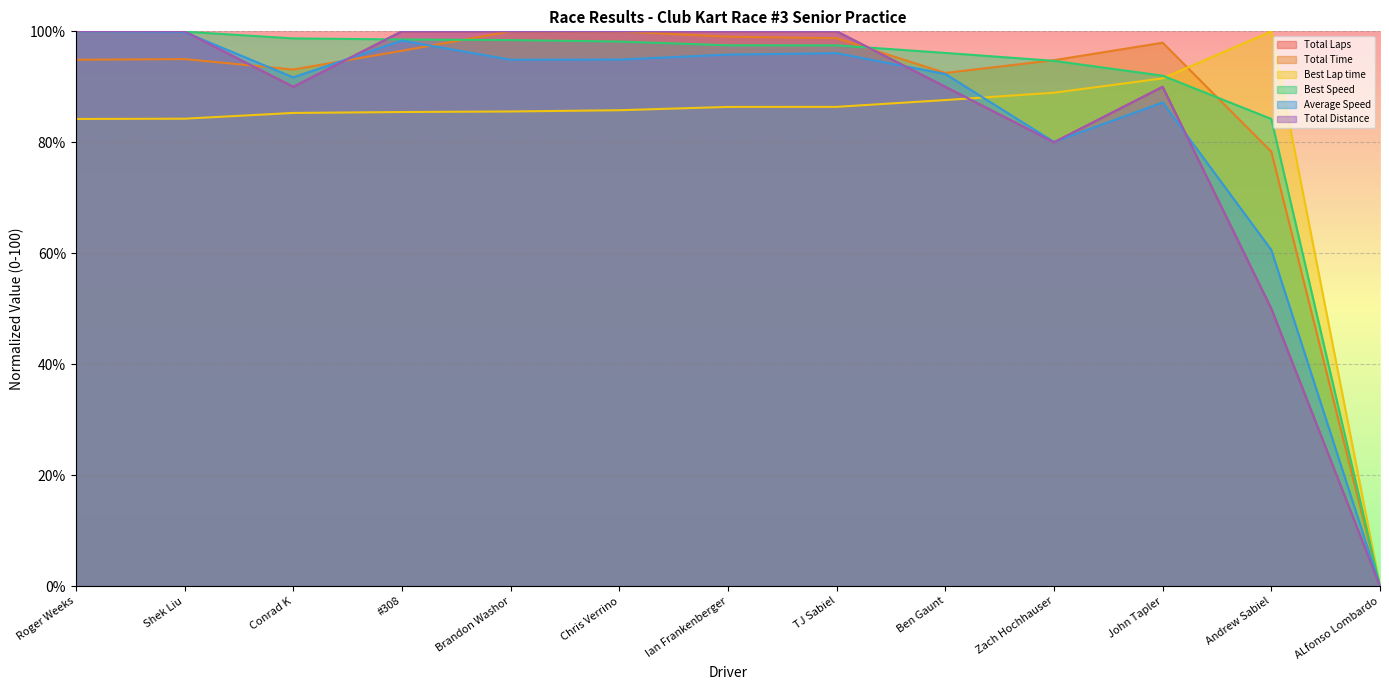

What is the total value across all series at Chris Verrino?

578.8